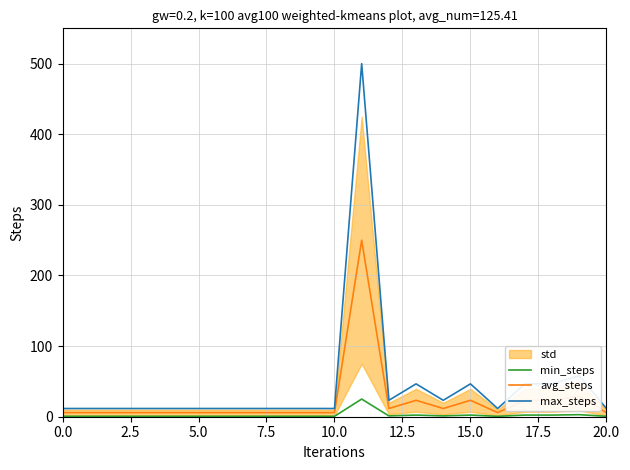

True or false: min_steps and max_steps intersect in this chart.

False